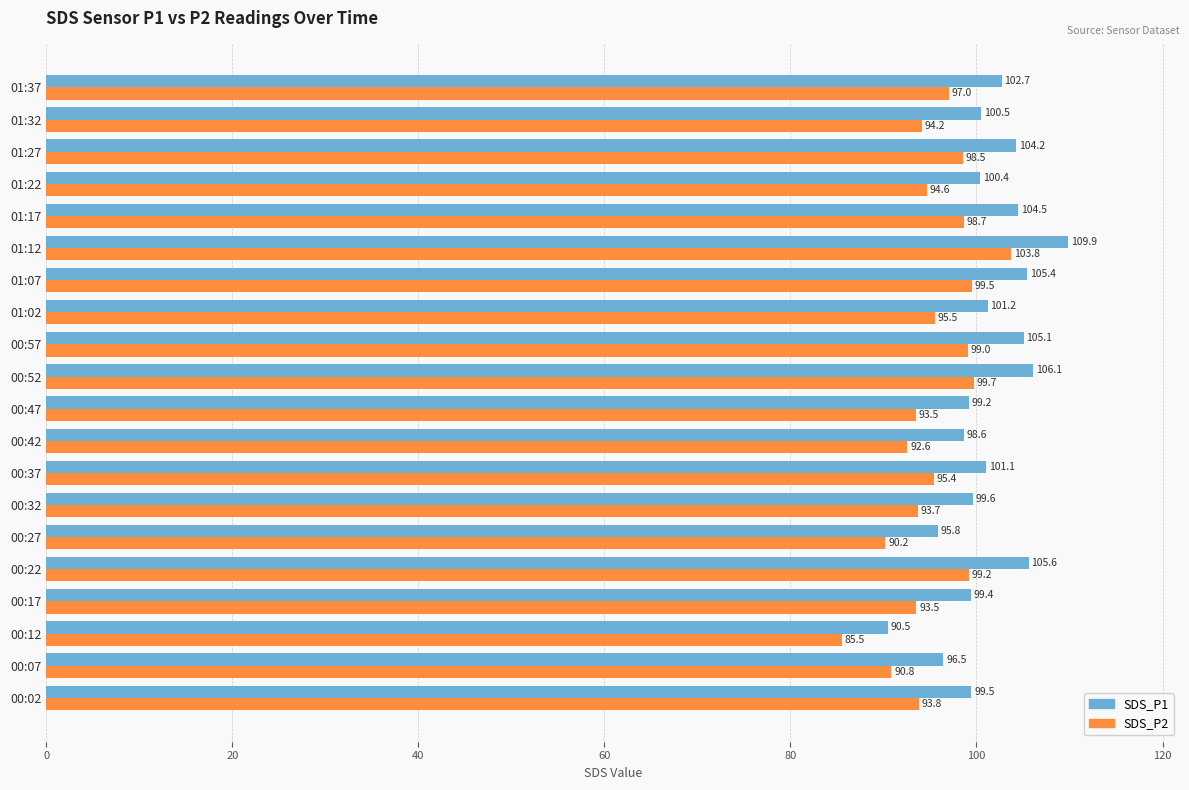

At which label does SDS_P2 reach its peak?

01:12